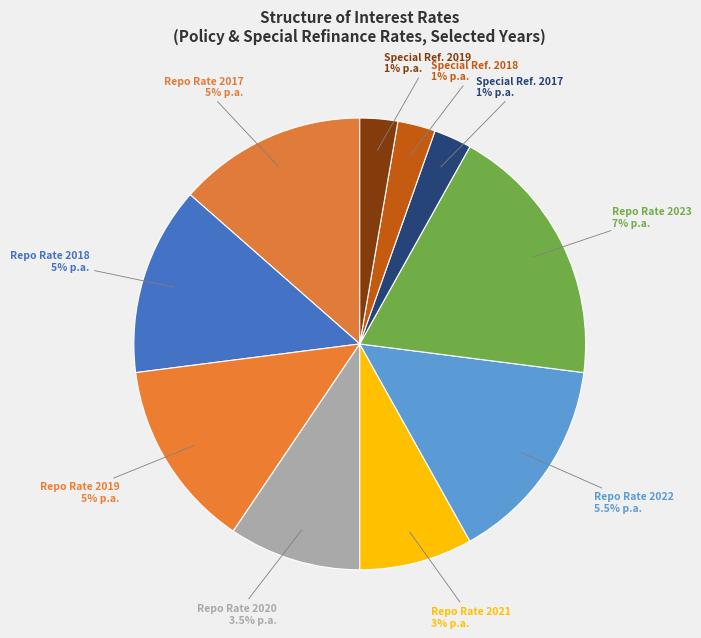

How many segments does this pie chart have?

10